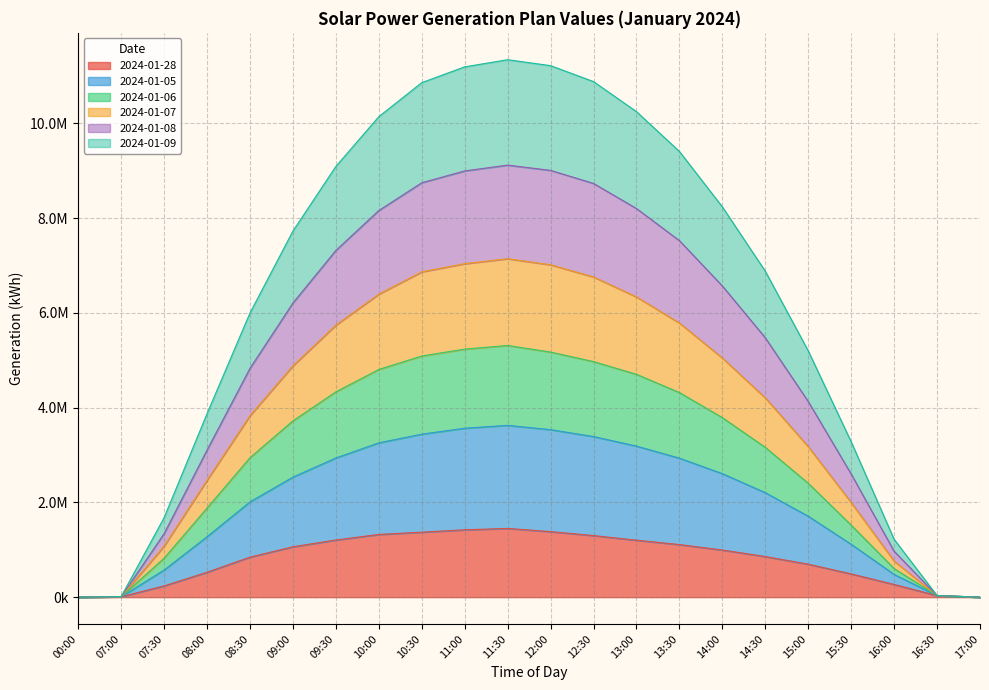

True or false: 2024-01-06 and 2024-01-07 cross at least once.

False